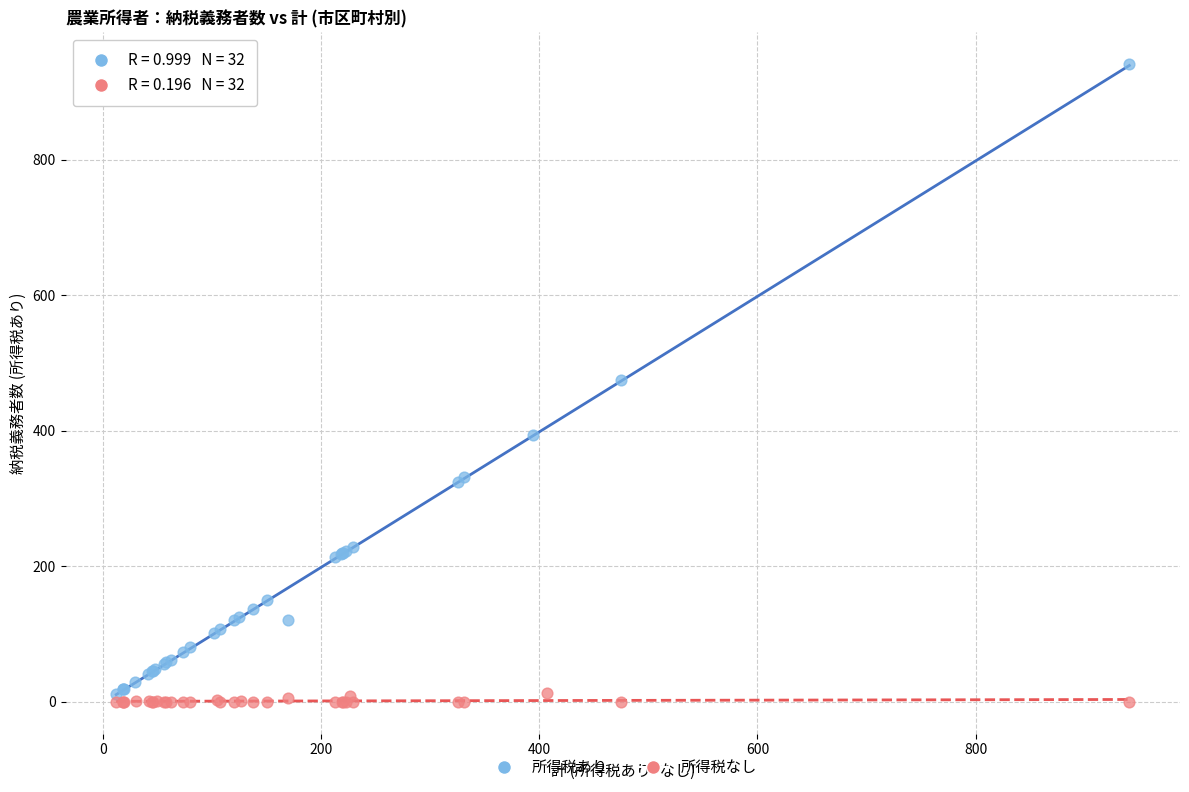

Which series has the largest Y range (max minus min)?

所得税あり